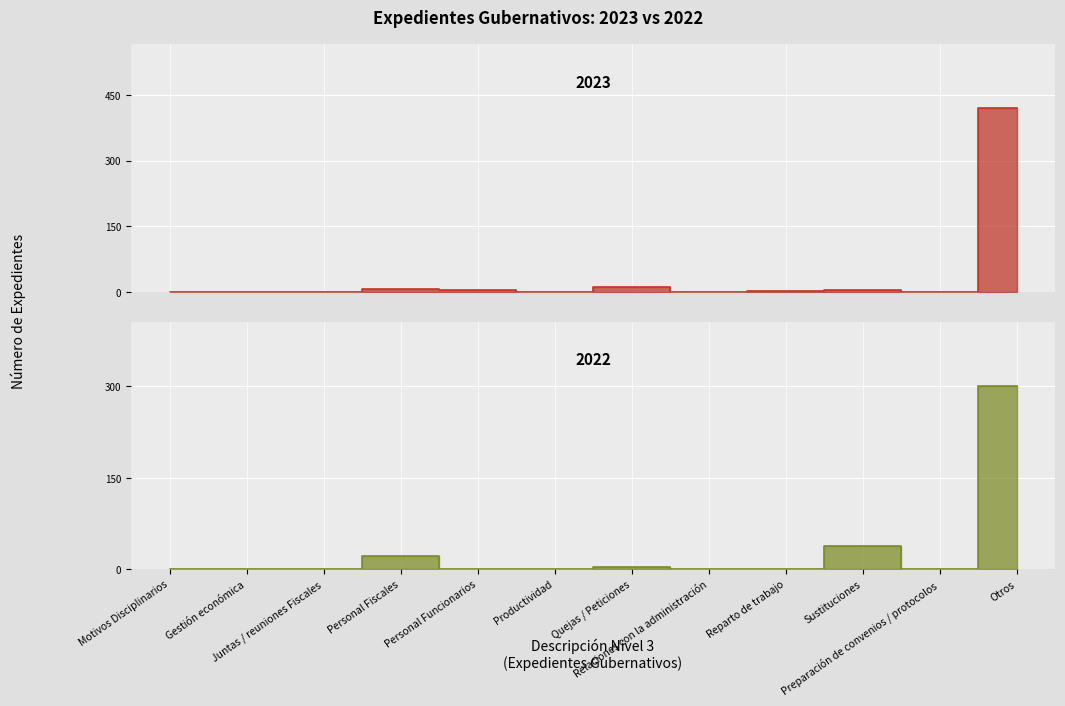

Reading left to right, transcribe all the data shown in this chart.

2023: Motivos Disciplinarios=0	Gestión económica=0	Juntas / reuniones Fiscales=0	Personal Fiscales=7	Personal Funcionarios=5	Productividad=0	Quejas / Peticiones=10	Relaciones con la administración=0	Reparto de trabajo=1	Sustituciones=4	Preparación de convenios / protocolos=0	Otros=419
2022: Motivos Disciplinarios=0	Gestión económica=0	Juntas / reuniones Fiscales=1	Personal Fiscales=21	Personal Funcionarios=1	Productividad=0	Quejas / Peticiones=4	Relaciones con la administración=0	Reparto de trabajo=1	Sustituciones=38	Preparación de convenios / protocolos=0	Otros=301